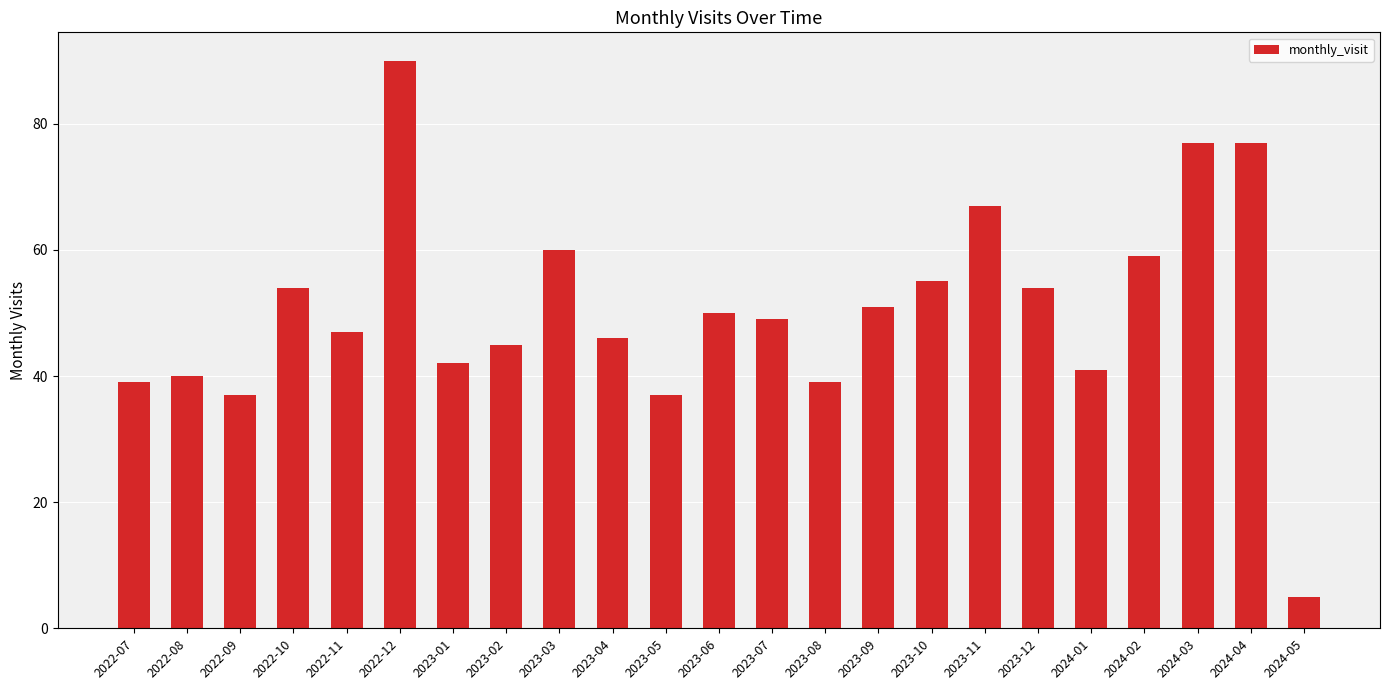

What is the average value?

50